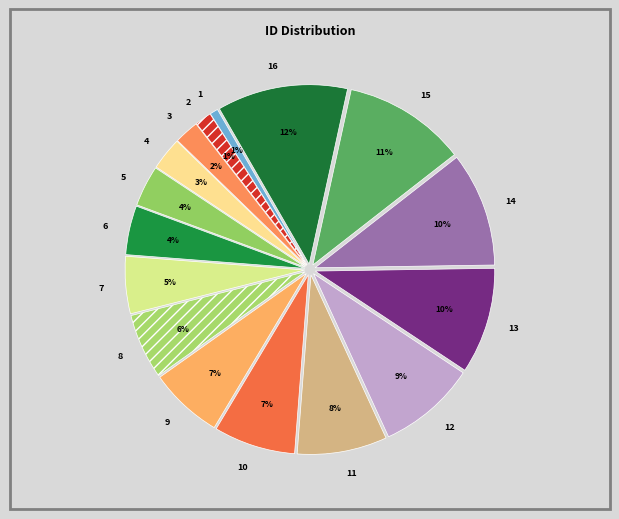

What is the ratio of the value at 4 to the value at 12?

0.3